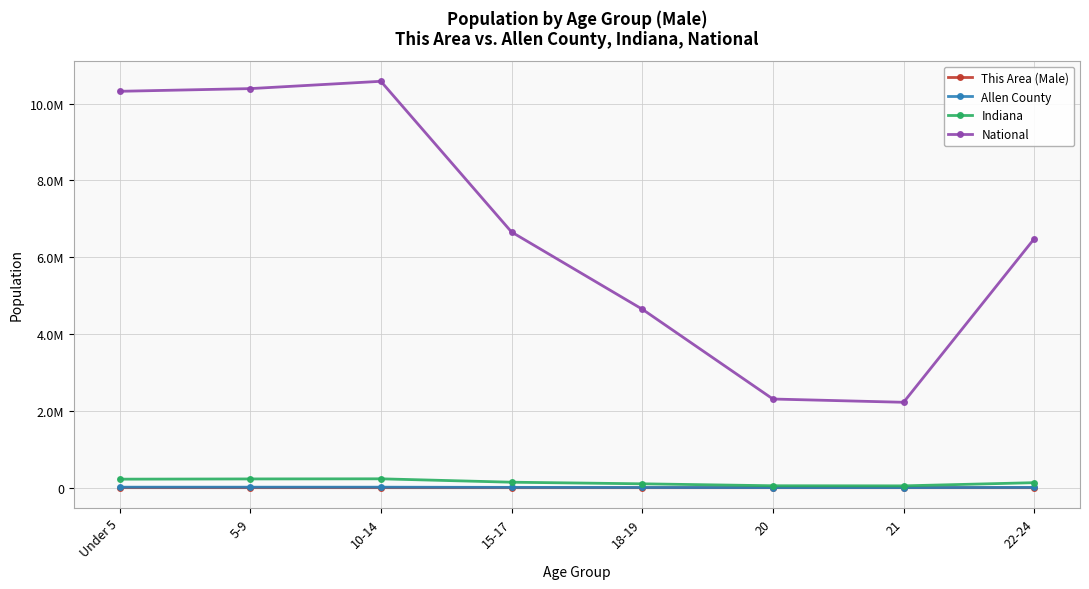

Is this an area chart (filled region under the line)?

No